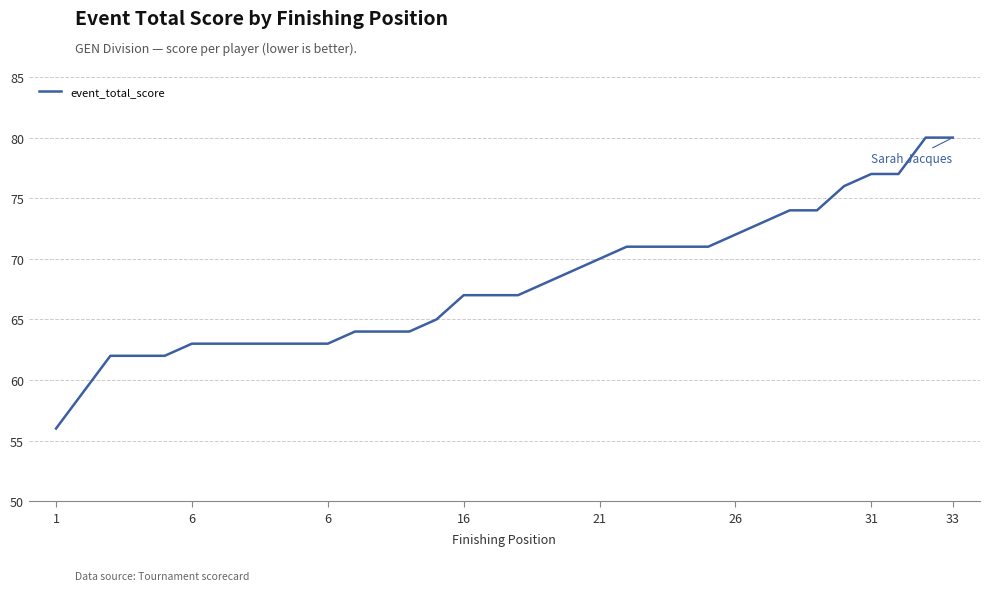

What is the minimum value shown in the chart?

56